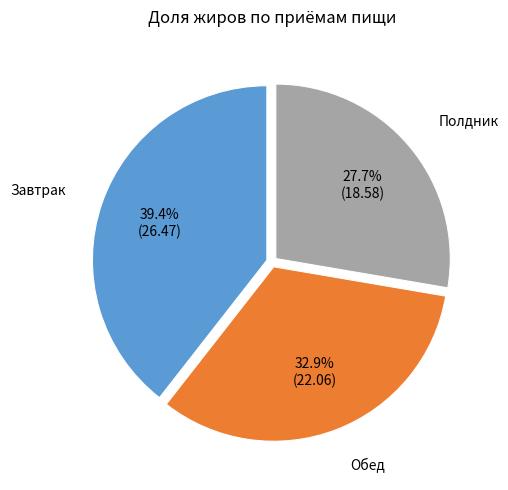

Is there a majority slice in this chart?

No